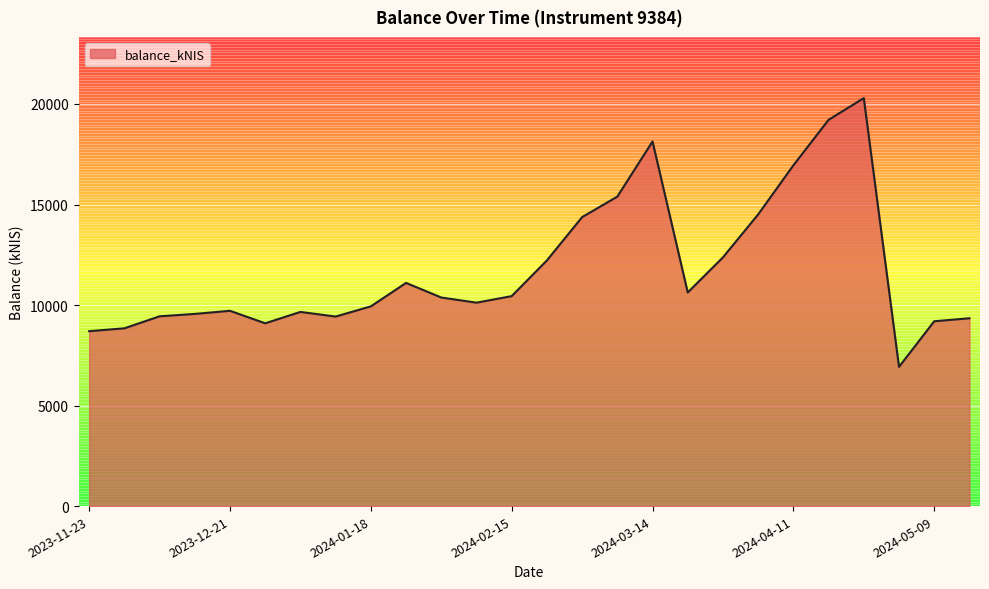

What is the greatest value displayed?

20292.4